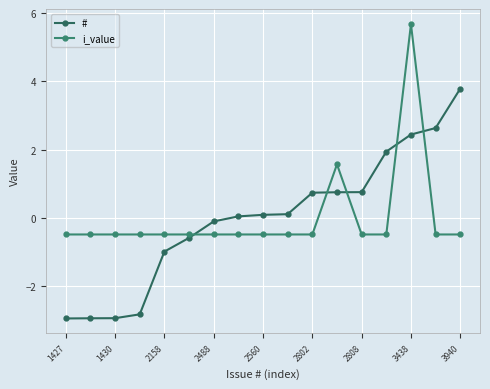

Which series has the widest spread of values?

#